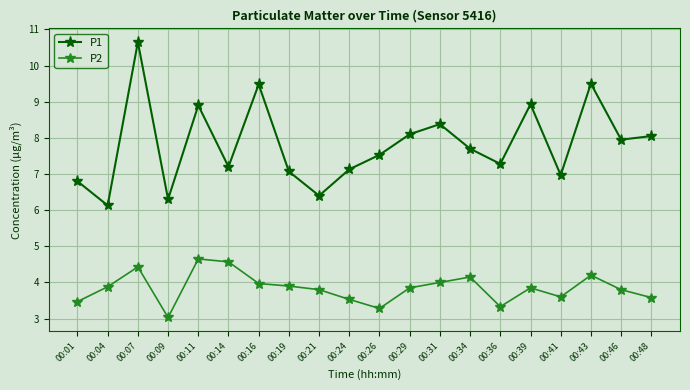

True or false: P2 has more than 2 interior local peaks.

True